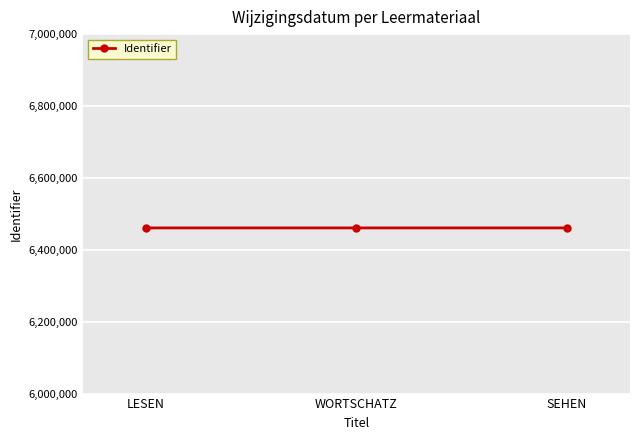

What is the minimum value shown in the chart?

6460880